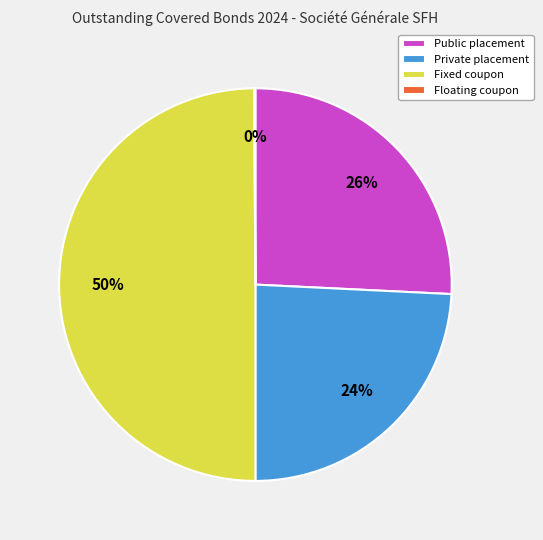

Does Public placement represent more than half of the total?

No